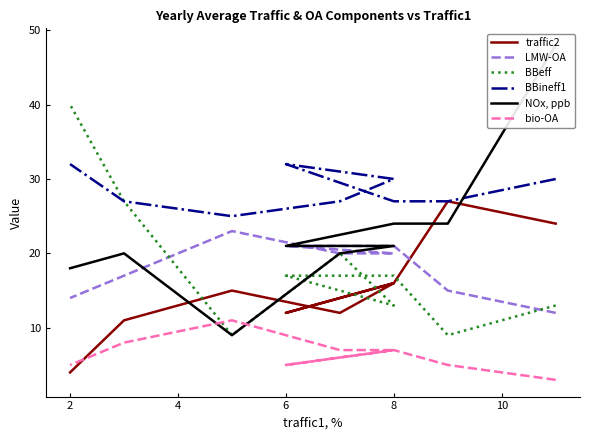

Which series has the largest range (max minus min)?

NOx, ppb